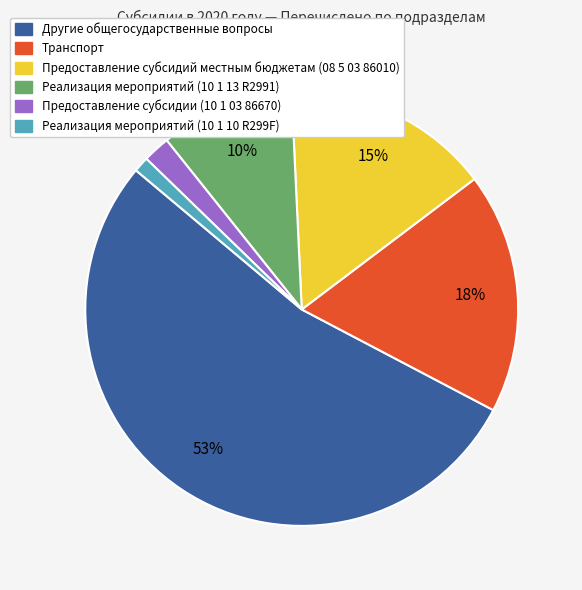

Between Другие общегосударственные вопросы and Реализация мероприятий (10 1 10 R299F), which is larger?

Другие общегосударственные вопросы